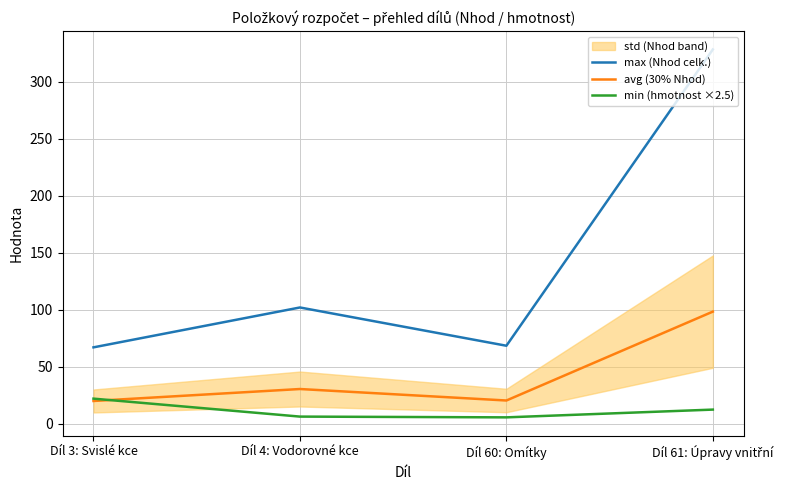

Reading left to right, transcribe all the data shown in this chart.

max (Nhod celk.): 67.2	102.1	68.6	328.4
avg (30% Nhod): 20.2	30.6	20.6	98.5
min (hmotnost ×2.5): 22.2	6.5	5.8	12.6